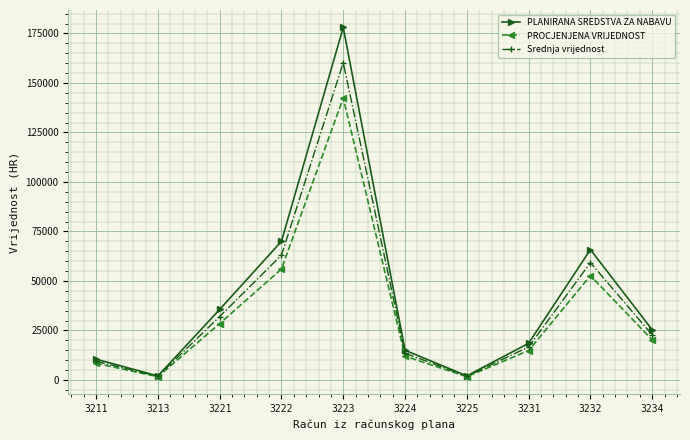

Is the value of PLANIRANA SREDSTVA ZA NABAVU at 3222 greater than the value of PROCJENJENA VRIJEDNOST at 3234?

Yes